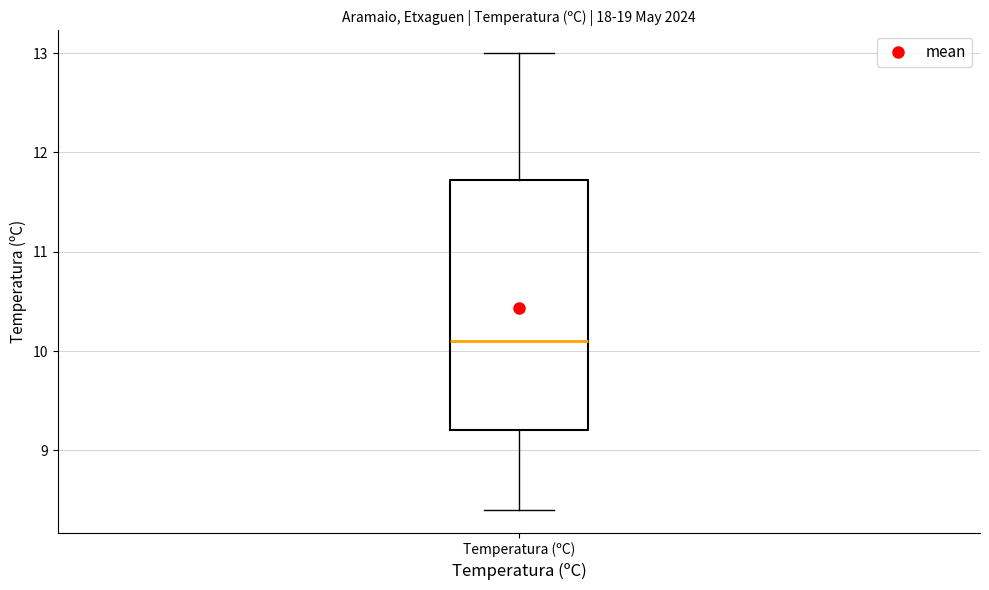

Where does the lower whisker of the box for Temperatura (ºC) end on the y-axis? The values are not printed on the chart, so give them approximately, as read against the axis.

8.4